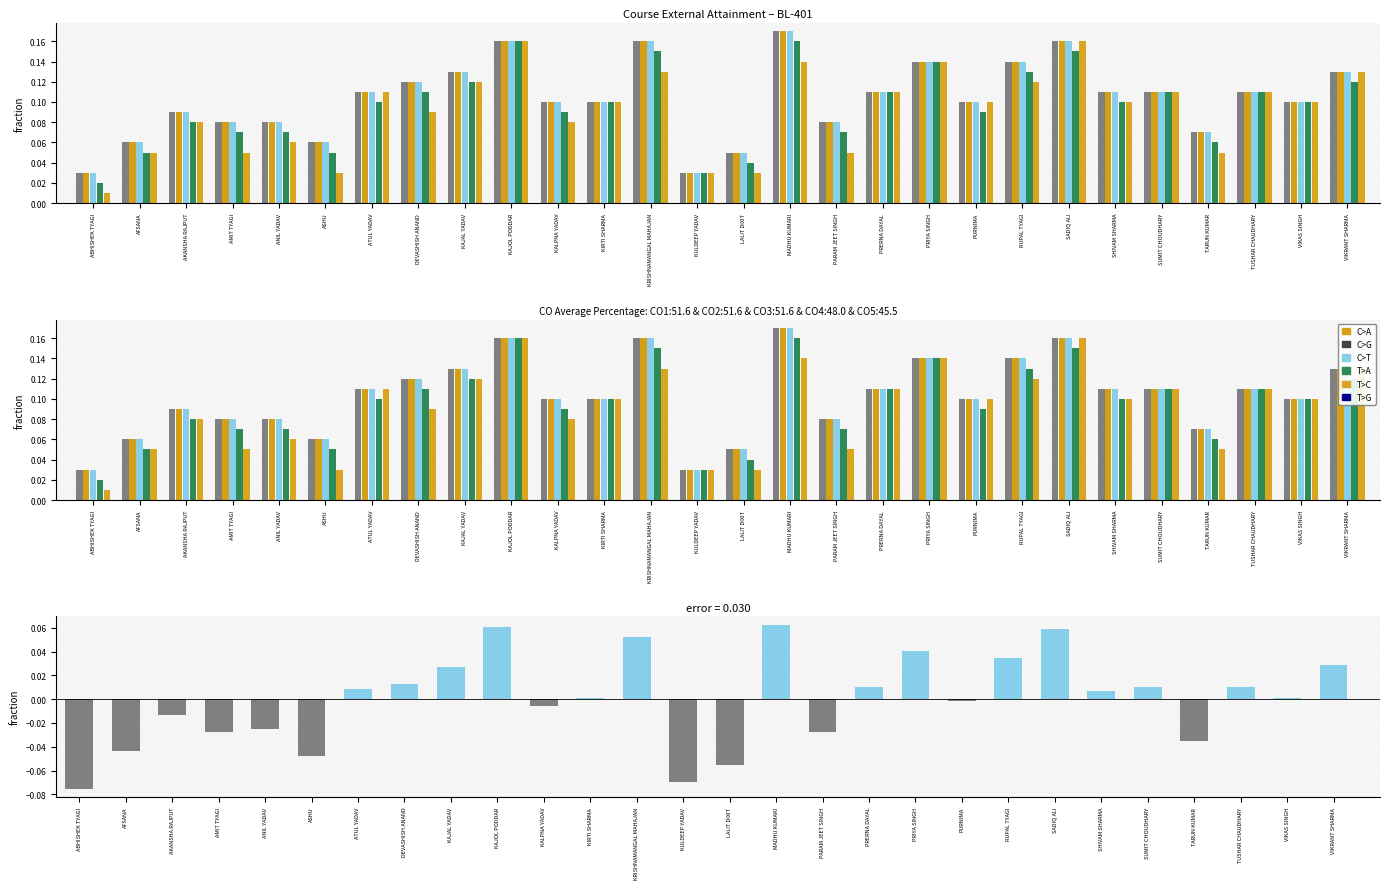

What is the value of the CO-4 Marks-20 bar at the 2nd from the left?

0.1